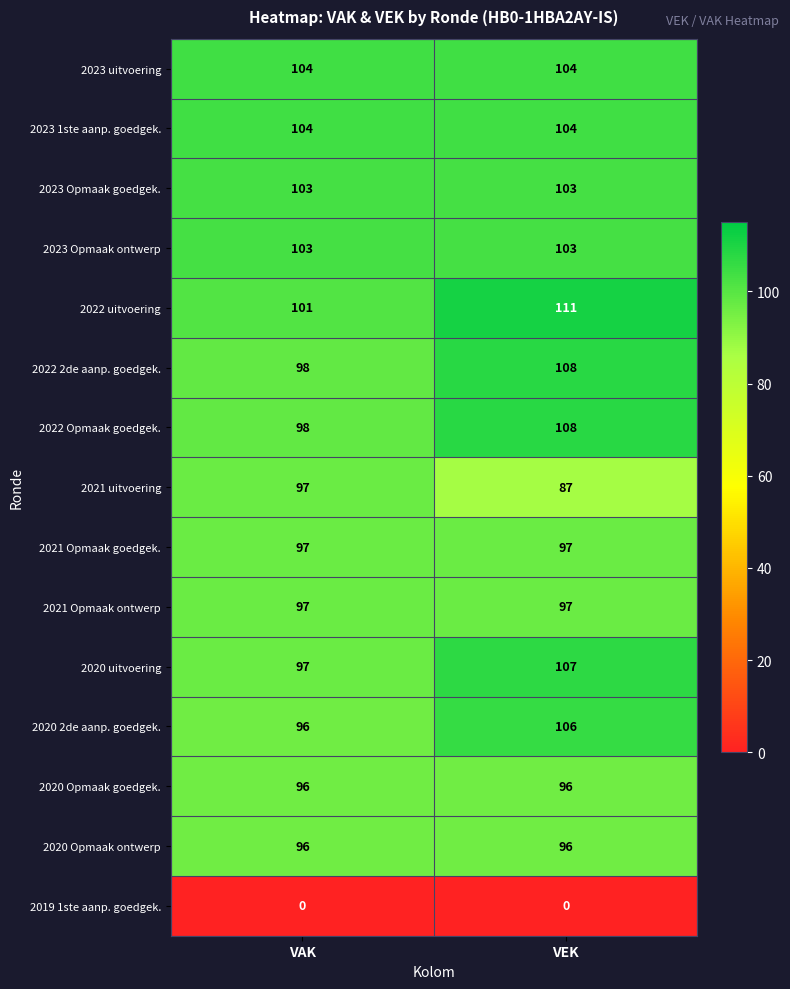

The value of 2023 Opmaak goedgek. at VEK is 143. True or false?

False